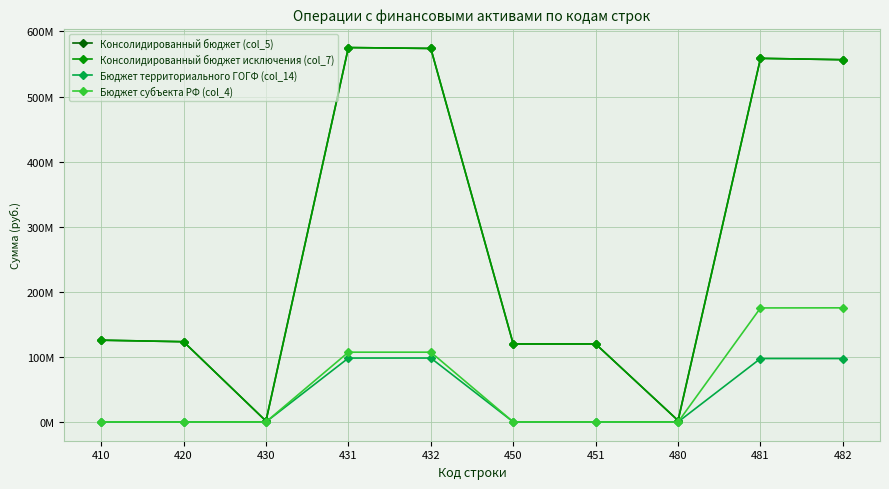

Is the value of Бюджет субъекта РФ (col_4) at 482 greater than the value of Бюджет территориального ГОГФ (col_14) at 431?

Yes